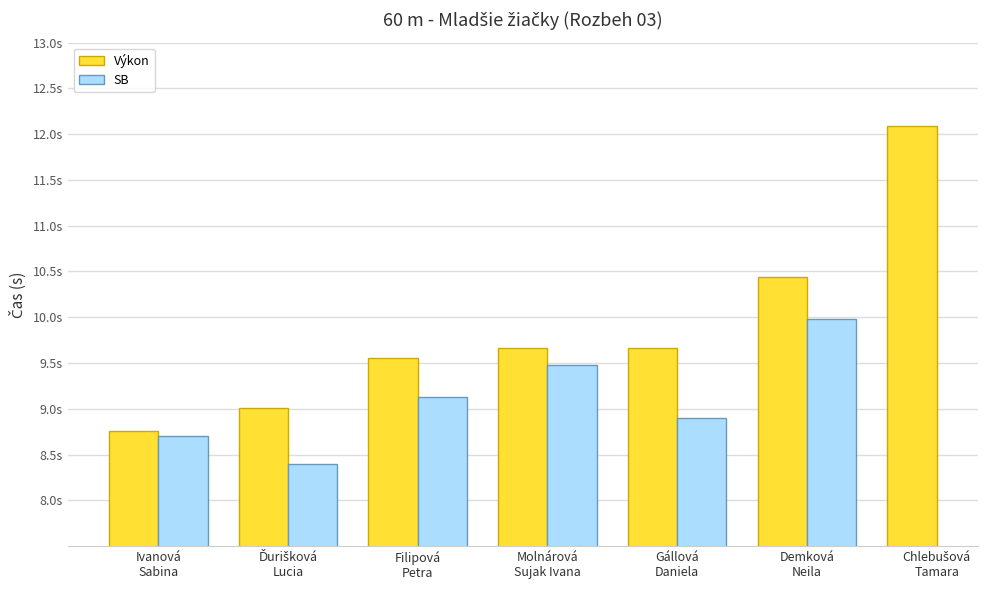

Which series has the widest spread of values?

Výkon